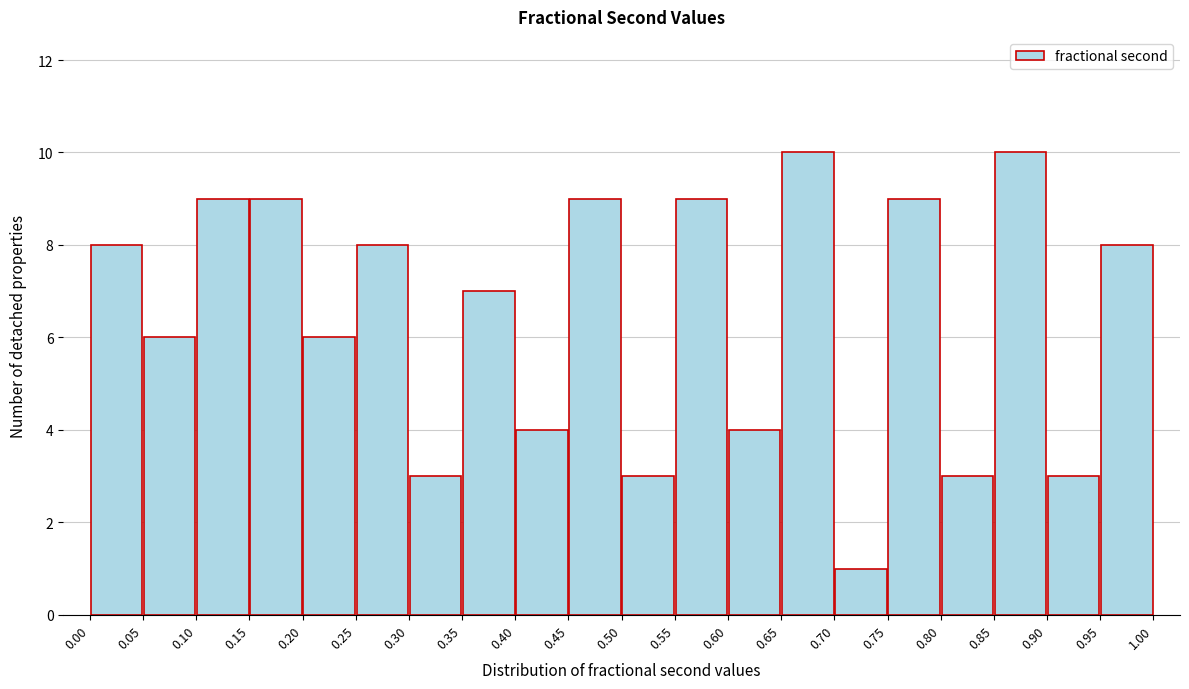

Reading left to right, transcribe this chart: for each bar, give the range it covers on the x-axis and its height. The values are not printed on the chart, so give them approximately, as read against the axis.

0.00 to 0.05: 8
0.05 to 0.10: 6
0.10 to 0.15: 9
0.15 to 0.20: 9
0.20 to 0.25: 6
0.25 to 0.30: 8
0.30 to 0.35: 3
0.35 to 0.40: 7
0.40 to 0.45: 4
0.45 to 0.50: 9
0.50 to 0.55: 3
0.55 to 0.60: 9
0.60 to 0.65: 4
0.65 to 0.70: 10
0.70 to 0.75: 1
0.75 to 0.80: 9
0.80 to 0.85: 3
0.85 to 0.90: 10
0.90 to 0.95: 3
0.95 to 1.00: 8